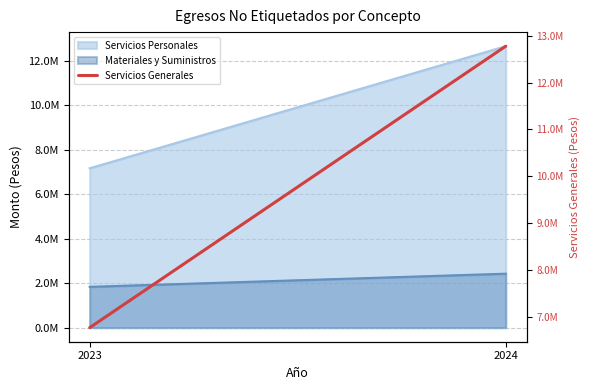

Does the chart display data point markers on the line(s)?

No